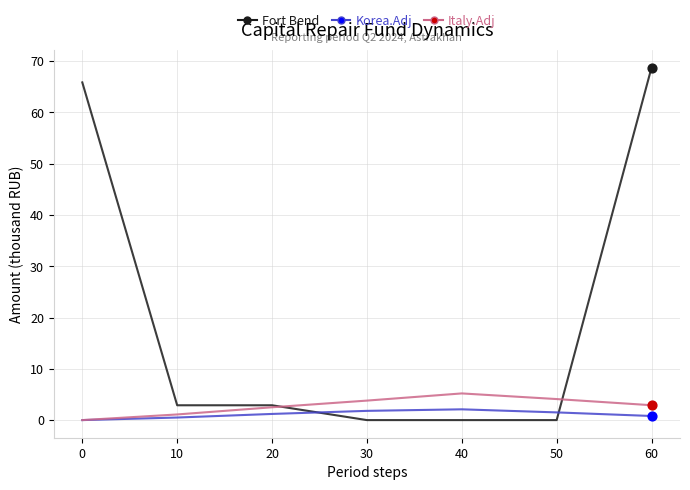

What is the total value across all series at 50?

5.6